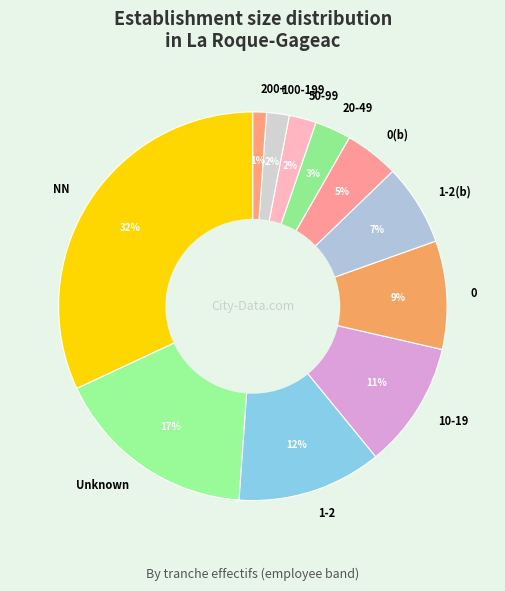

Between 0 and 1-2, which is larger?

1-2